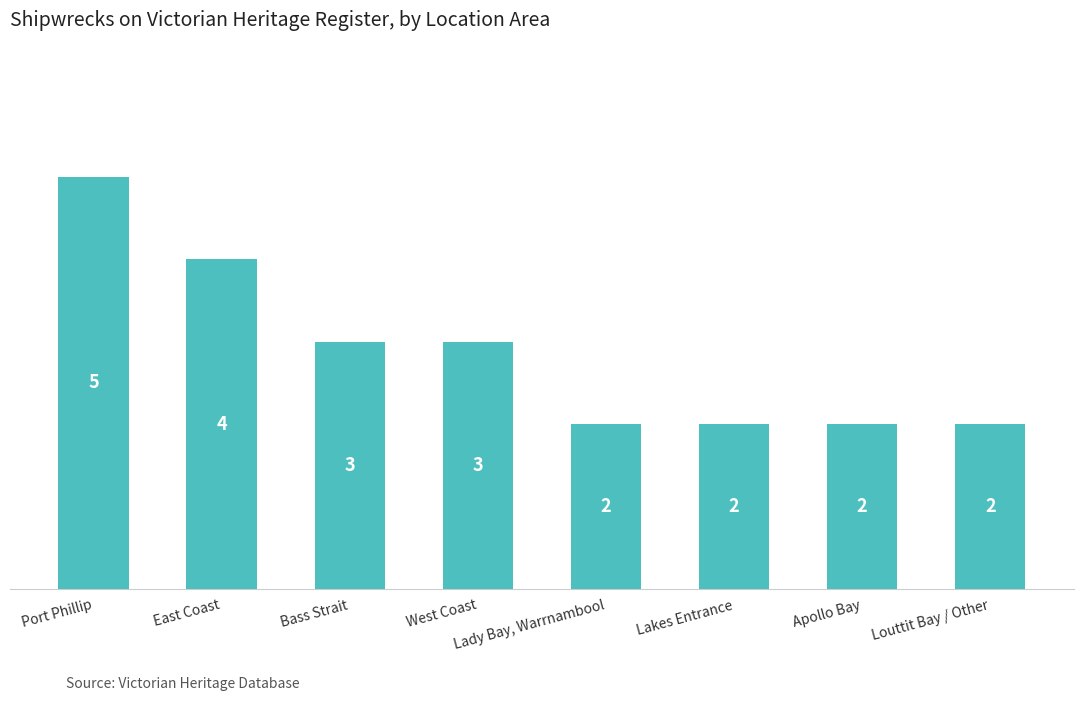

What is the difference between the maximum and minimum values?

3